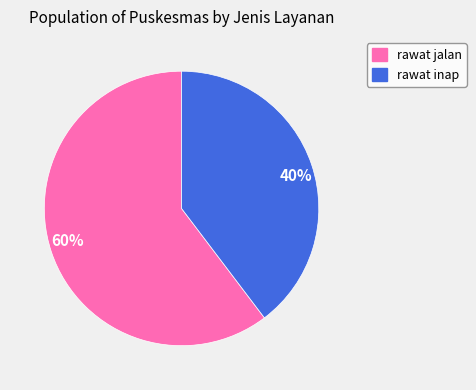

Approximately how many times larger is the value at 60% compared to 40%?

1.5